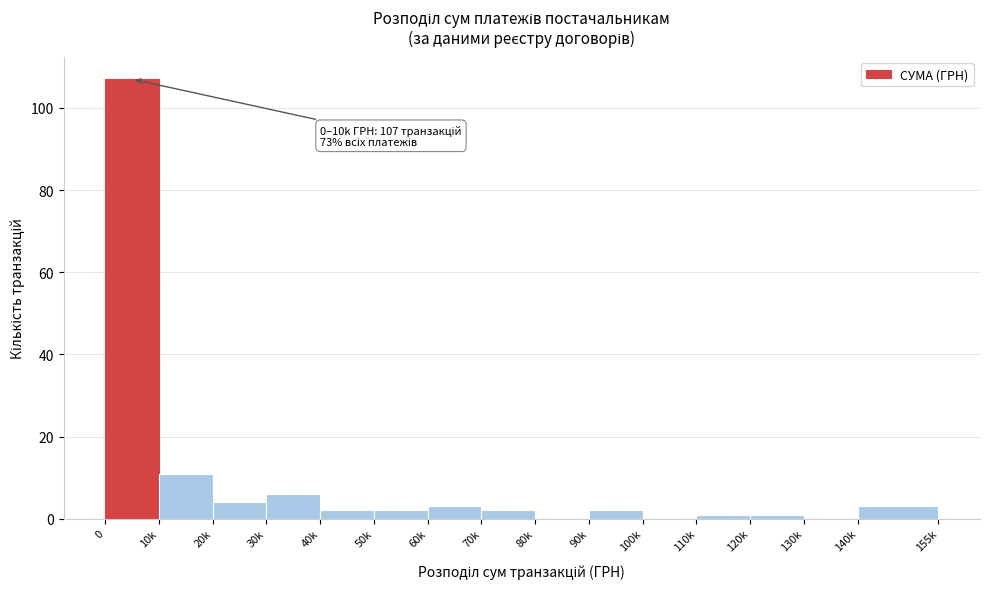

Reading left to right, what are all the values shown in this chart?

0=107	10k=11	20k=4	30k=6	40k=2	50k=2	60k=3	70k=2	80k=0	90k=2	100k=0	110k=1	120k=1	130k=0	140k=3